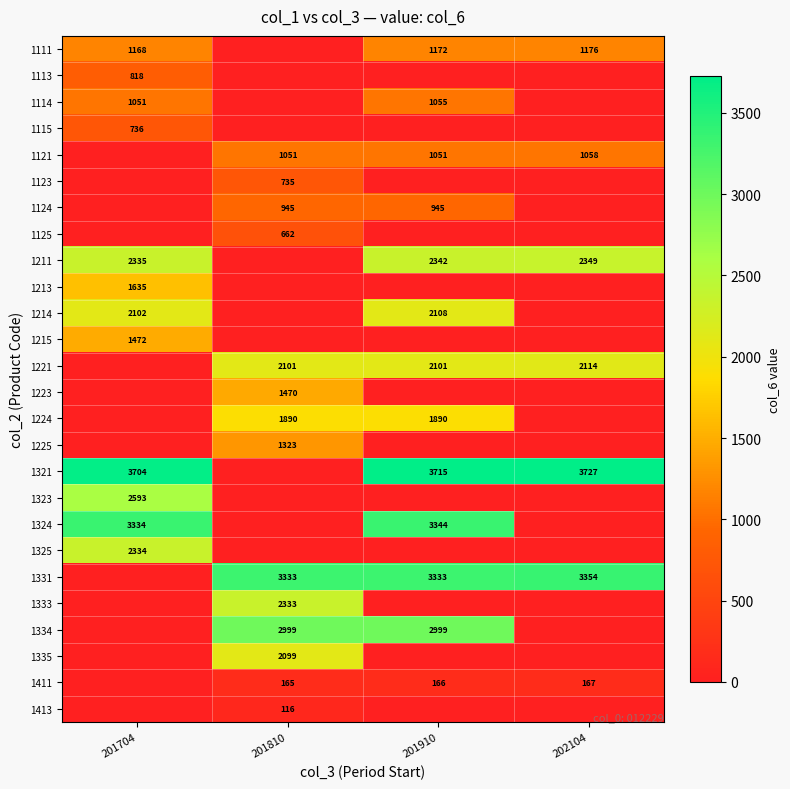

Is it true that 1331 equals 2141 at 202104?

False